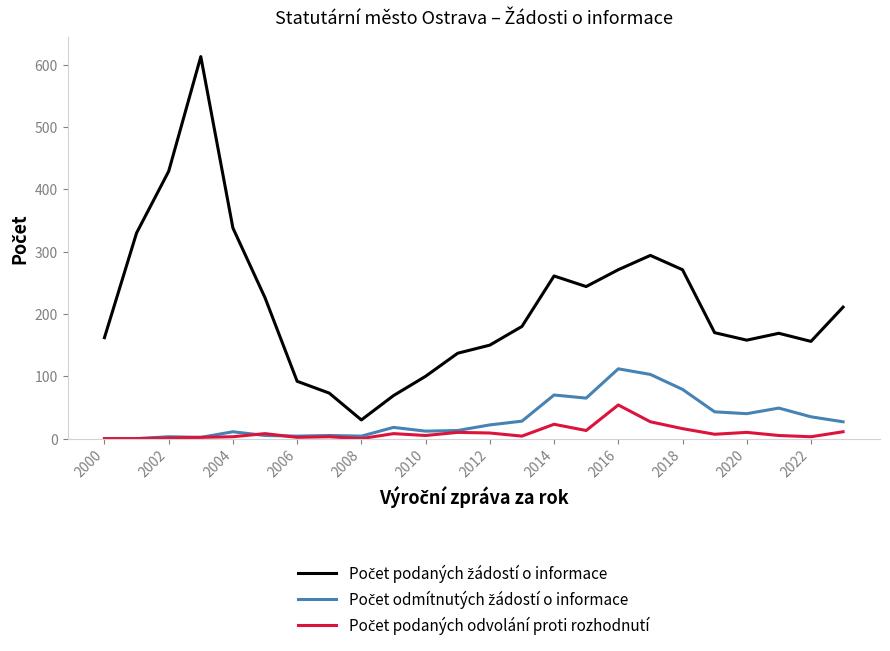

In Počet odmítnutých žádostí o informace, how many points are lower than both neighbors (excluding endpoints)?

6